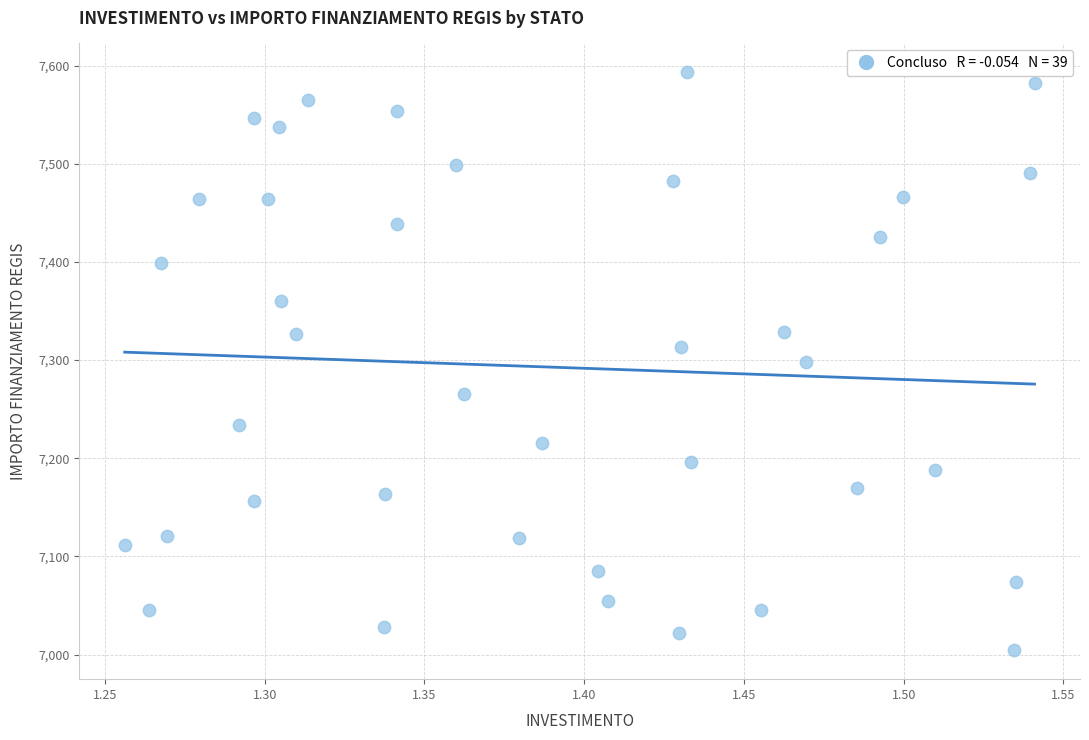

What is the range of X values (max minus min)?

0.3